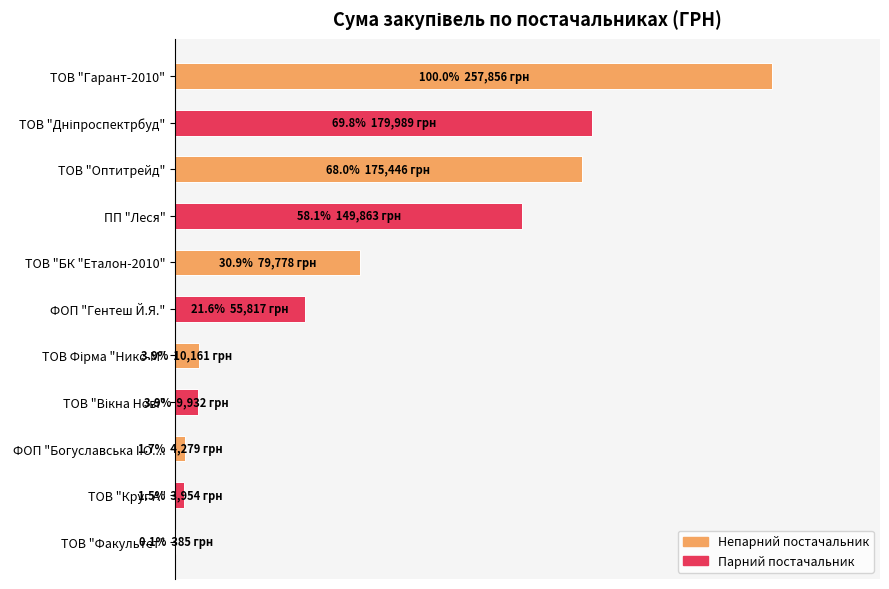

Does the chart contain any negative values?

No